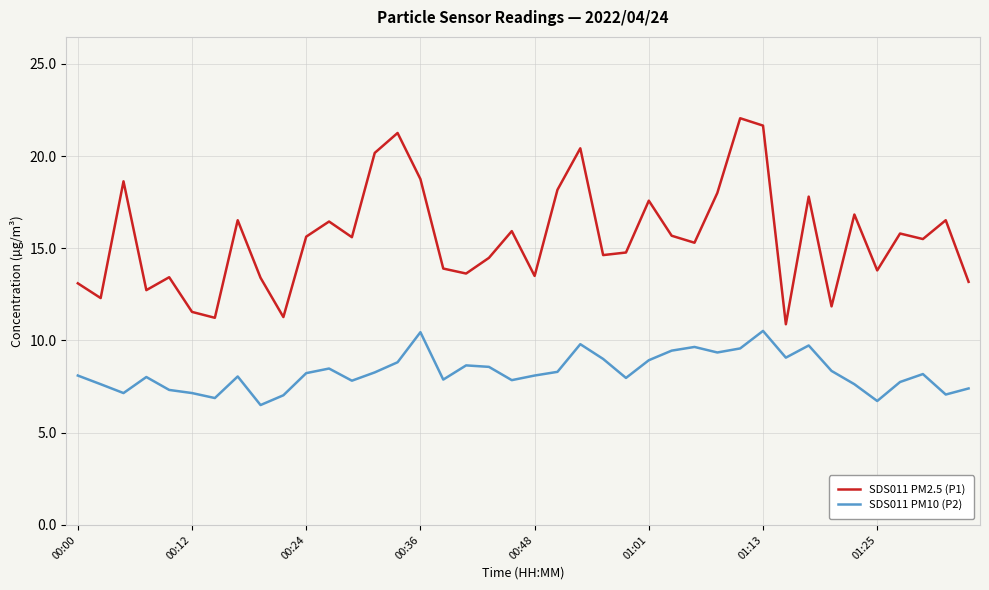

True or false: SDS011 PM2.5 (P1) and SDS011 PM10 (P2) cross at least once.

False